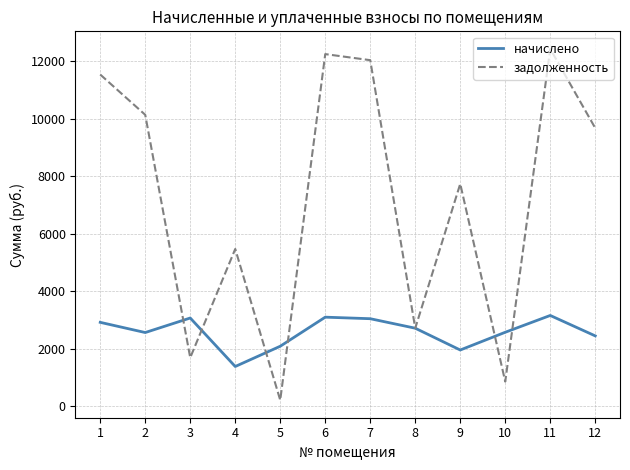

What is the total value across all series at 8?

5433.5